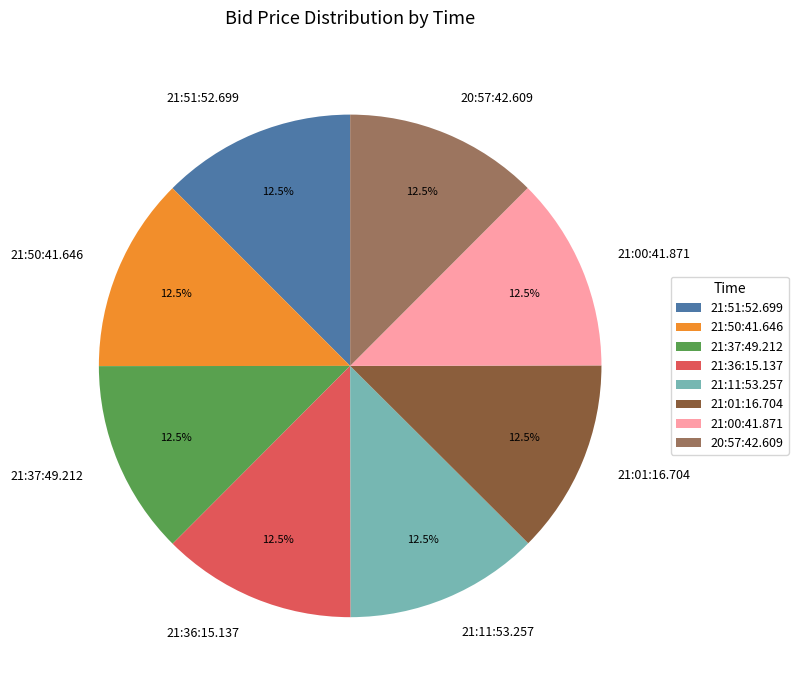

How many segments does this pie chart have?

8